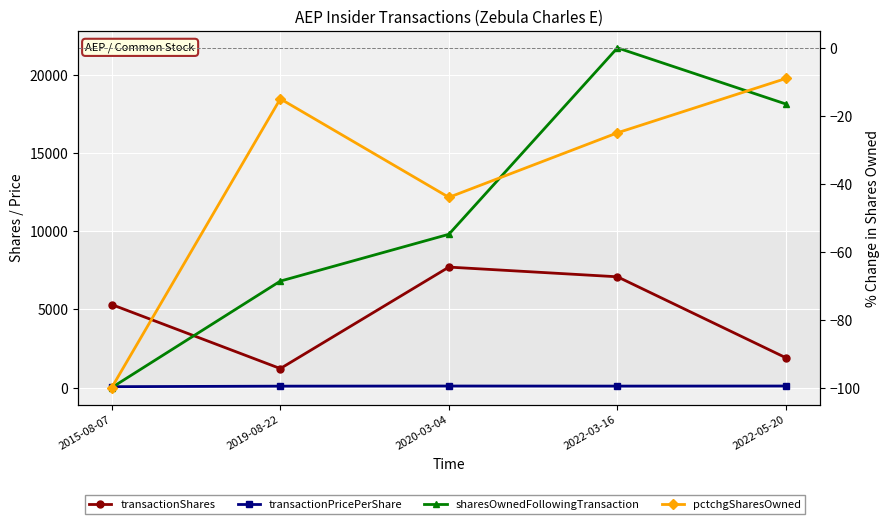

What is the approximate value of transactionPricePerShare at 2019-08-22?

91.0